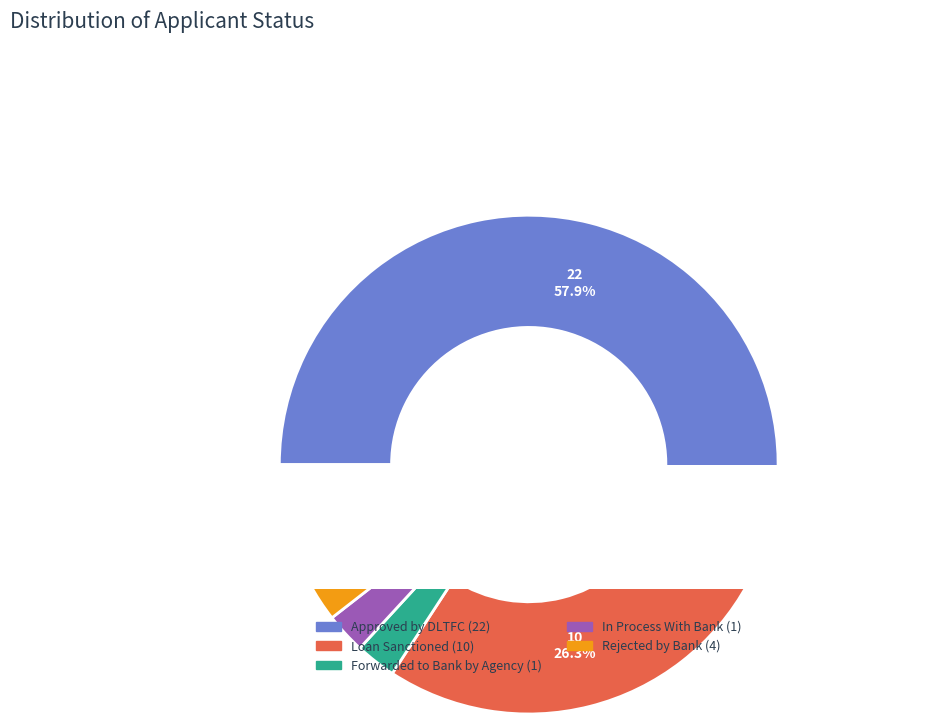

How many slices are in this pie chart?

5